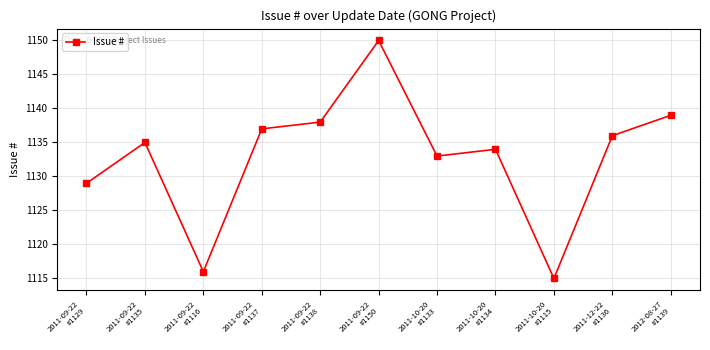

Is it true that the value at 2011-10-20
#1133 is 1649?

False